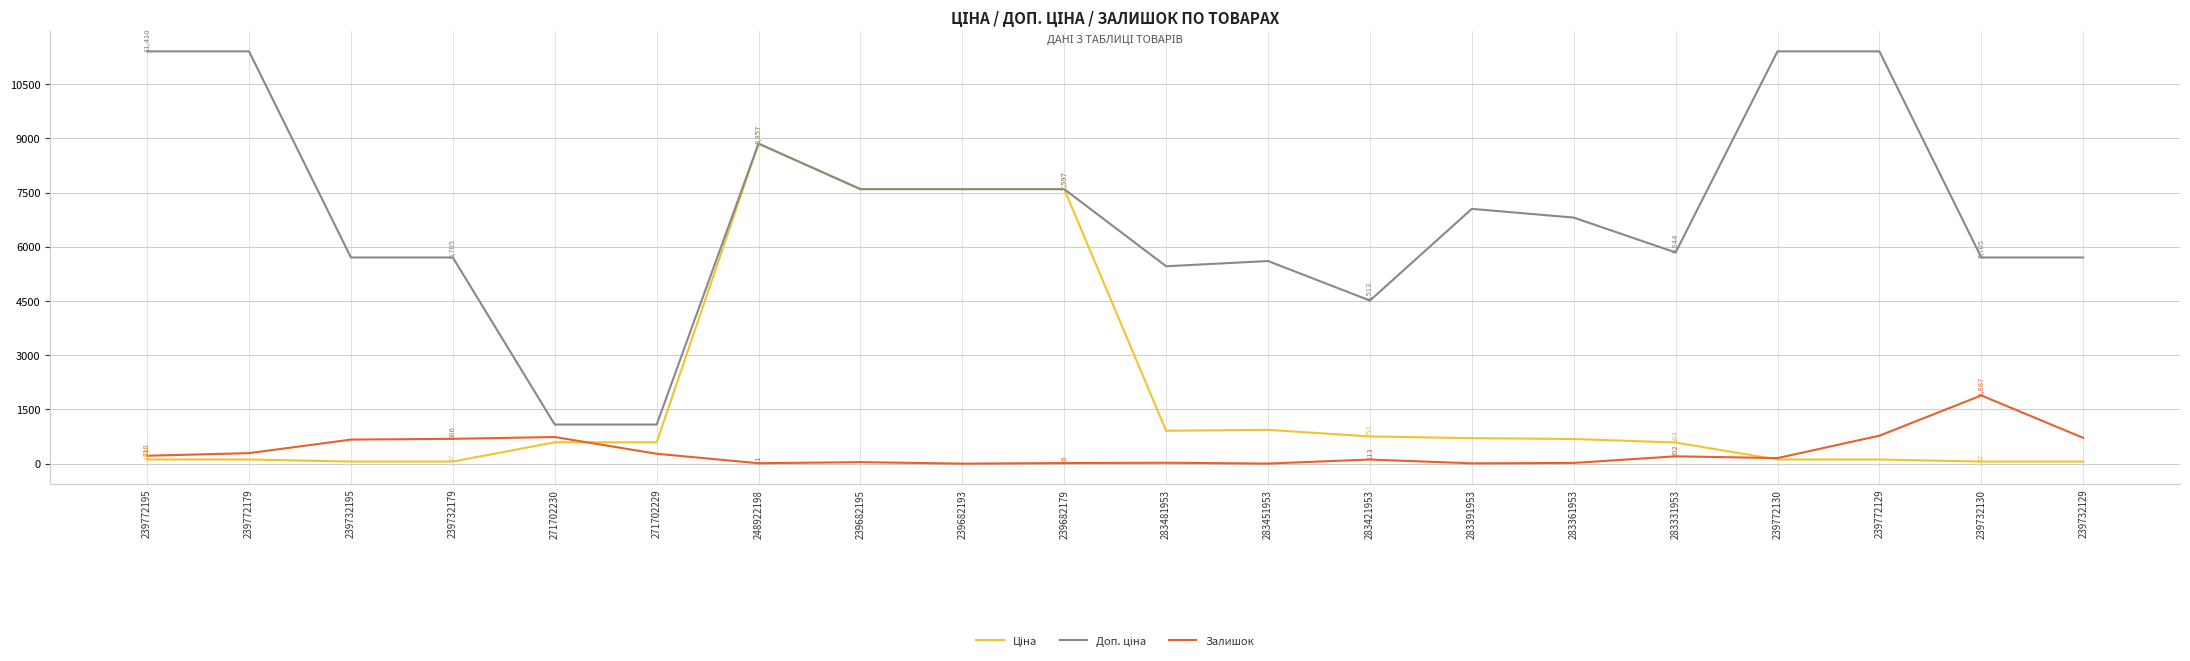

At which category is the sum across all series the highest?

248922198